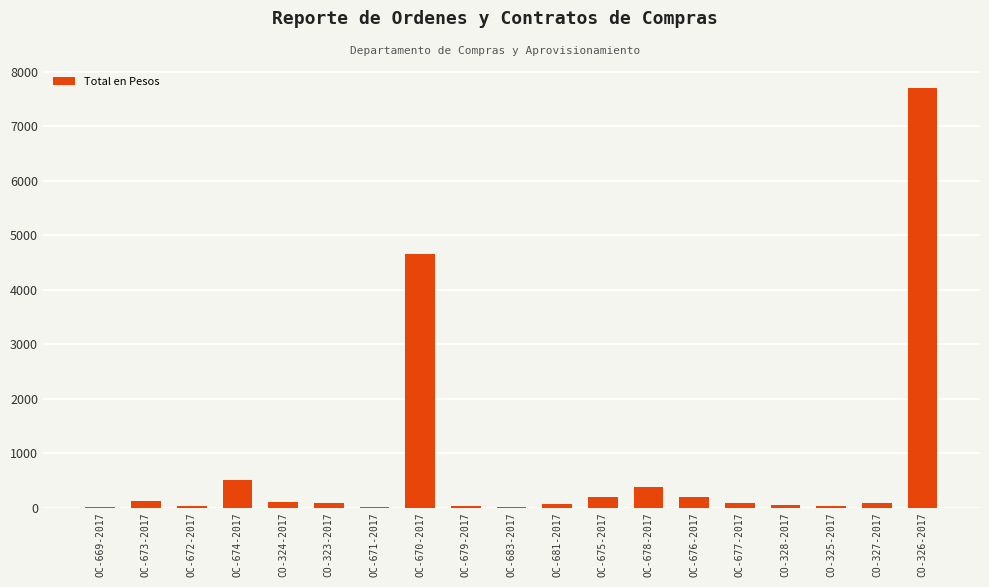

What is the change in value from OC-670-2017 to CO-325-2017?

-4633.8